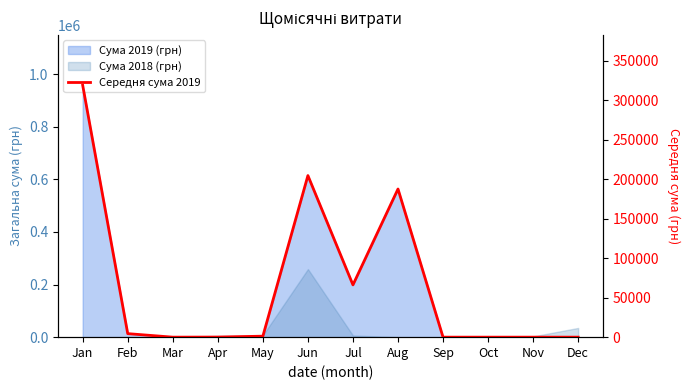

Between Dec and Oct, which is larger?

Dec